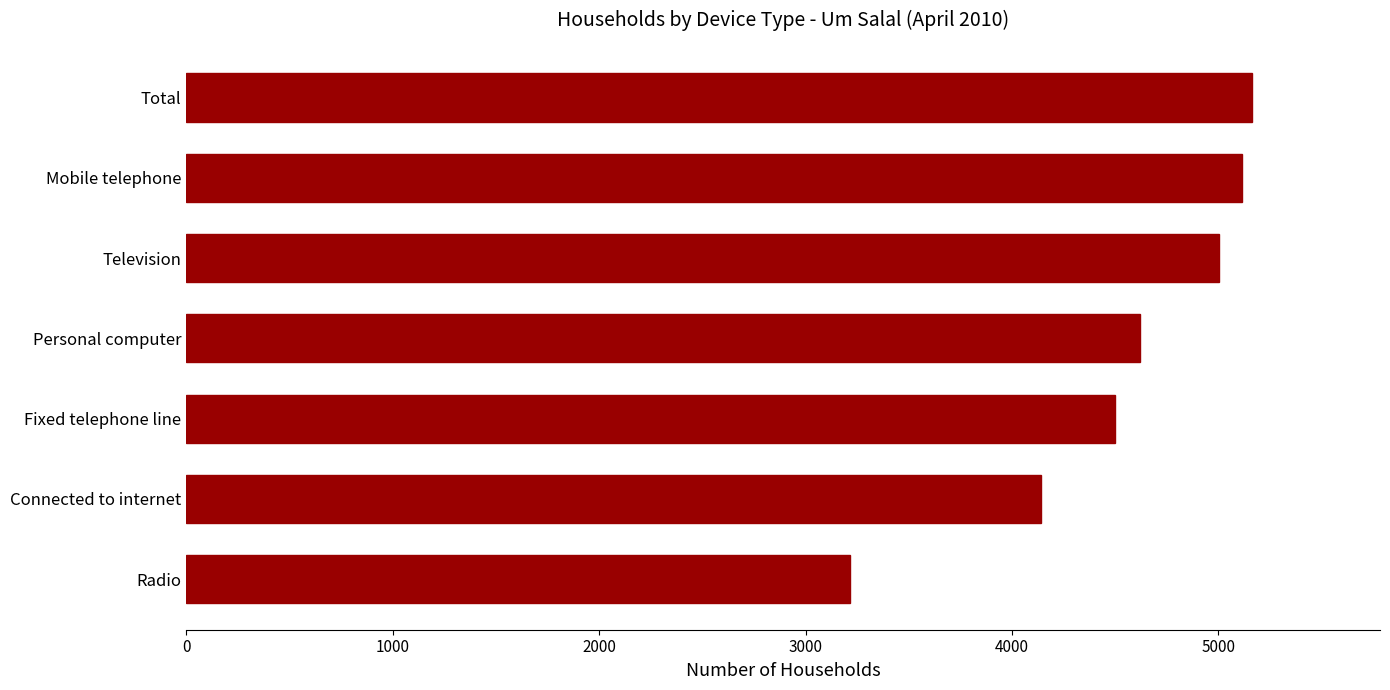

Reading bottom to top, what are all the values shown in this chart?

3217	4143	4500	4622	5003	5115	5163